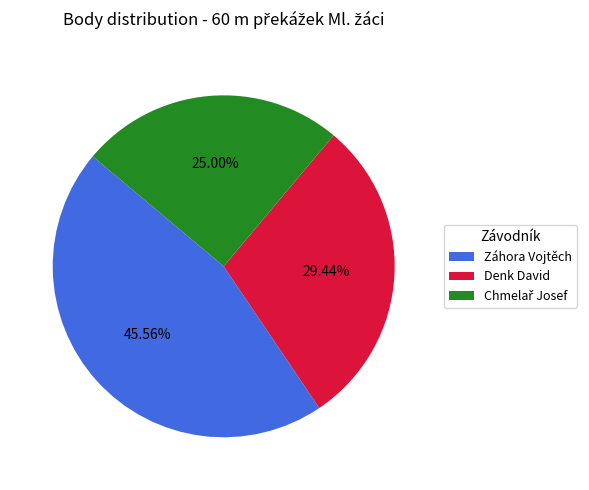

How many segments does this pie chart have?

3